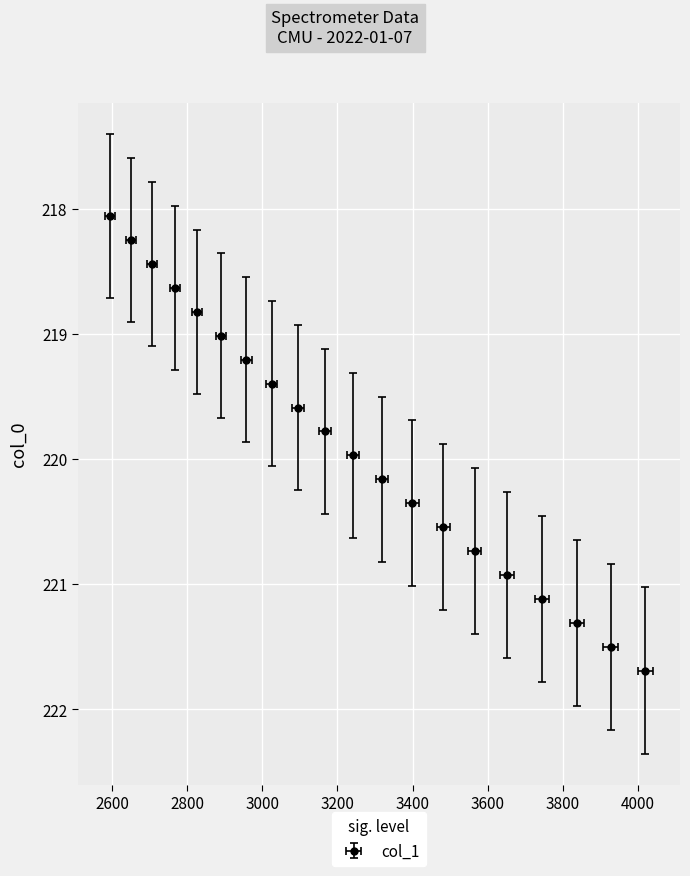

What is the difference between the maximum and minimum values?

3.6